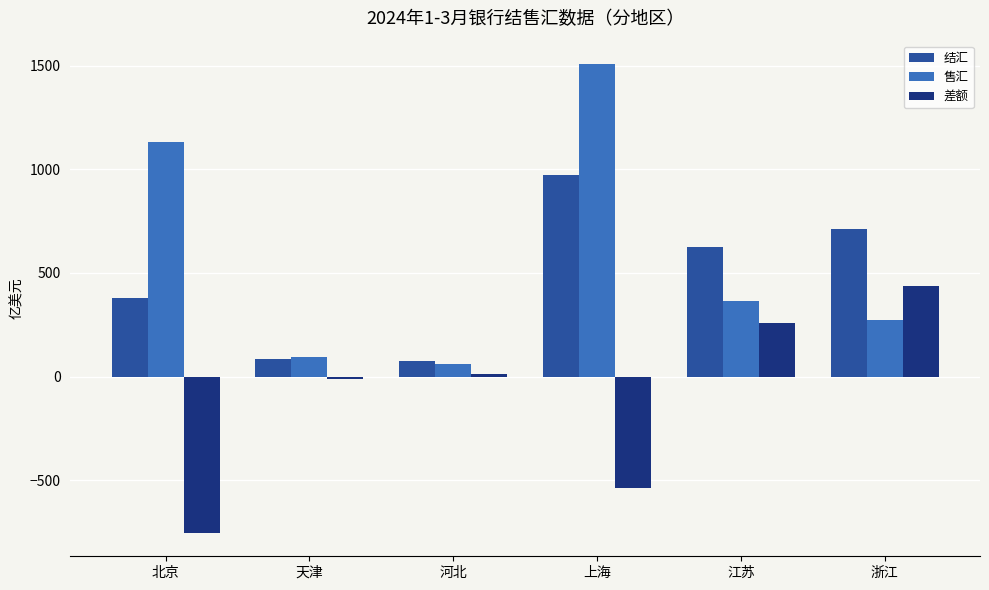

How many positive values does the 差额 series have?

3